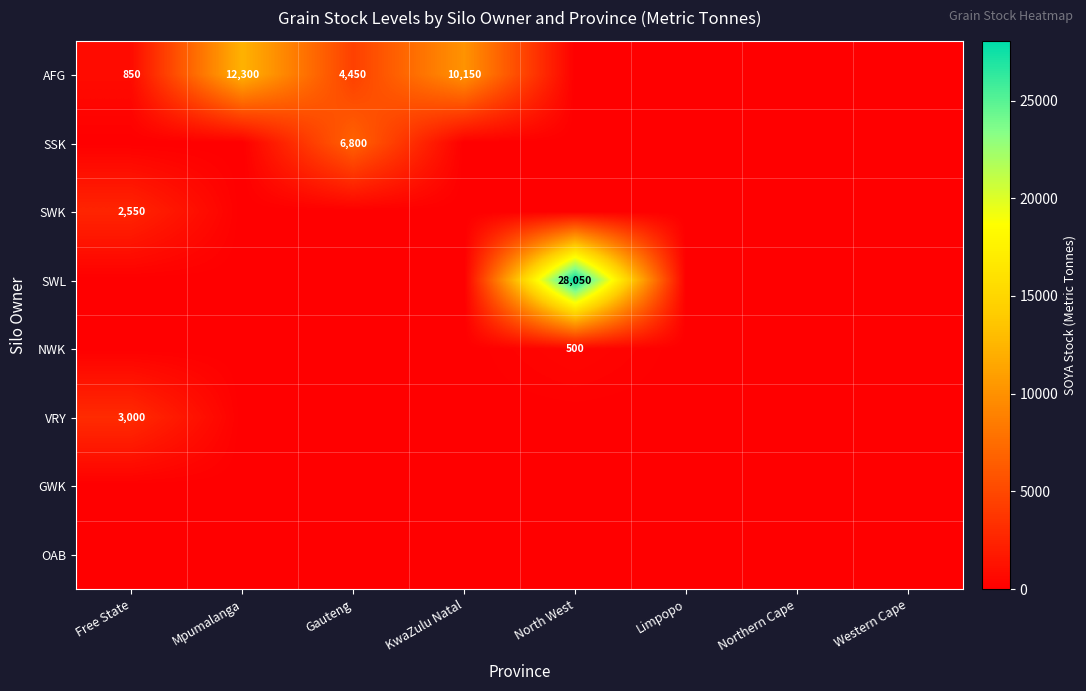

At which category is the sum across all series the highest?

North West